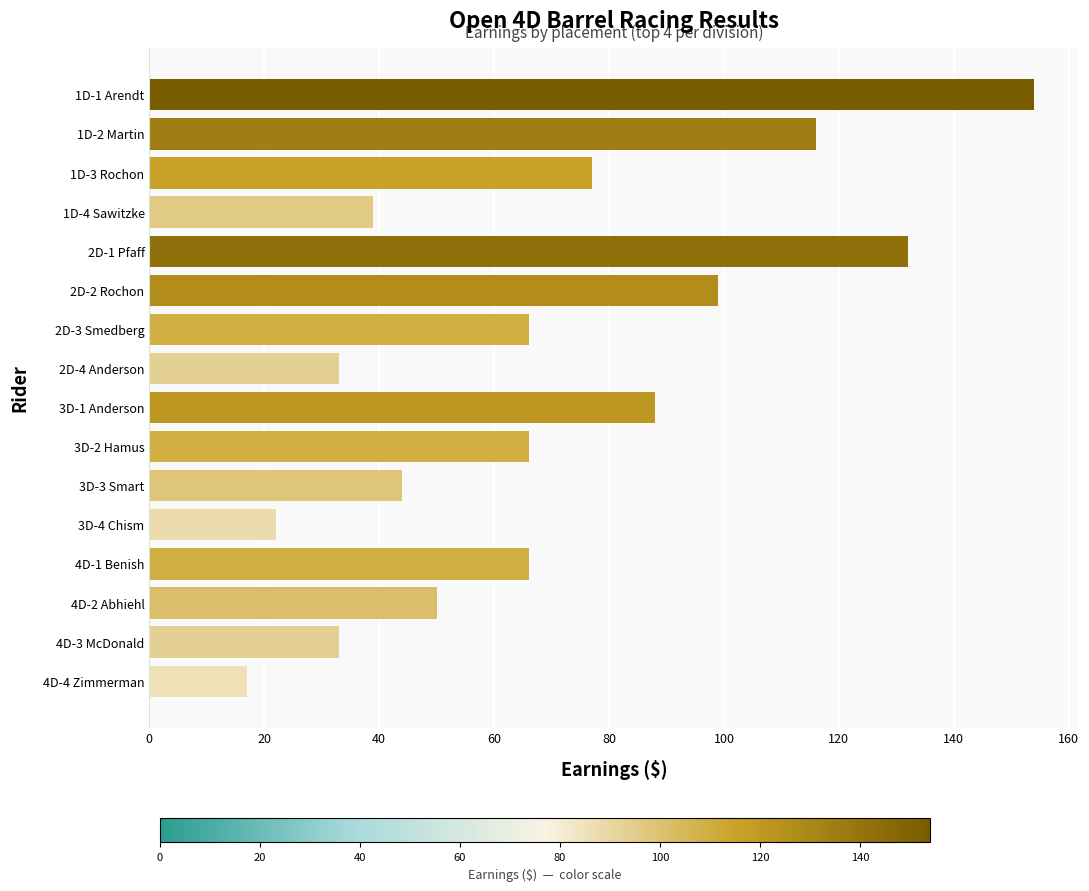

How many categories are shown in the chart?

16